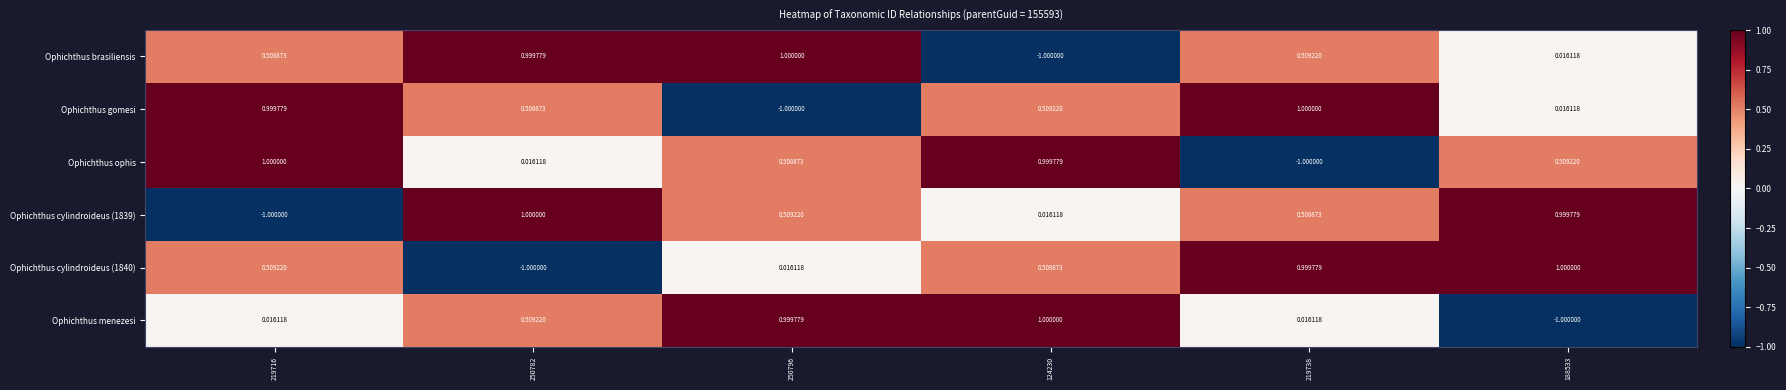

Between 219716 and 219738, which series saw the biggest shift?

Ophichthus ophis